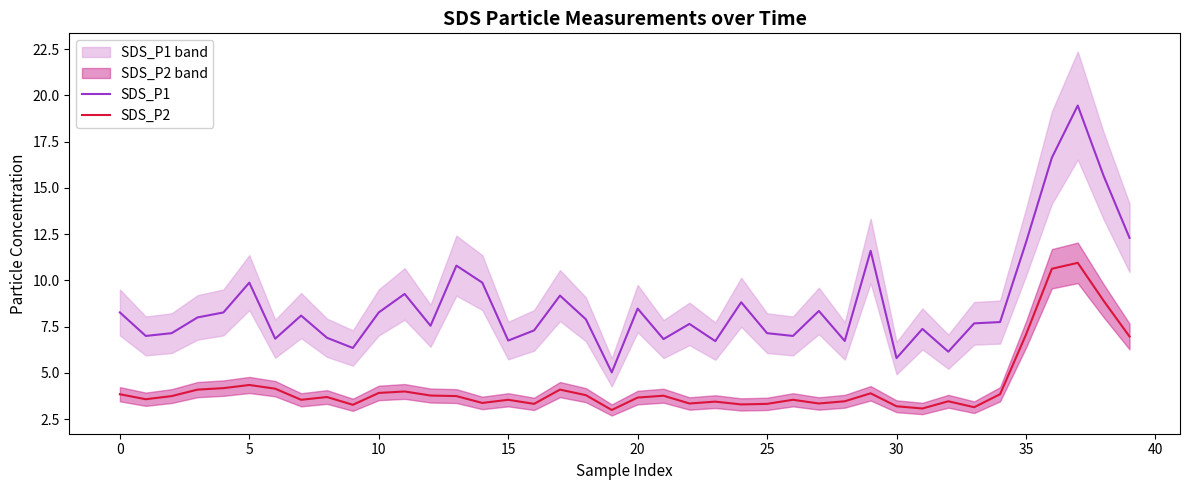

Count the number of data series in this chart.

2